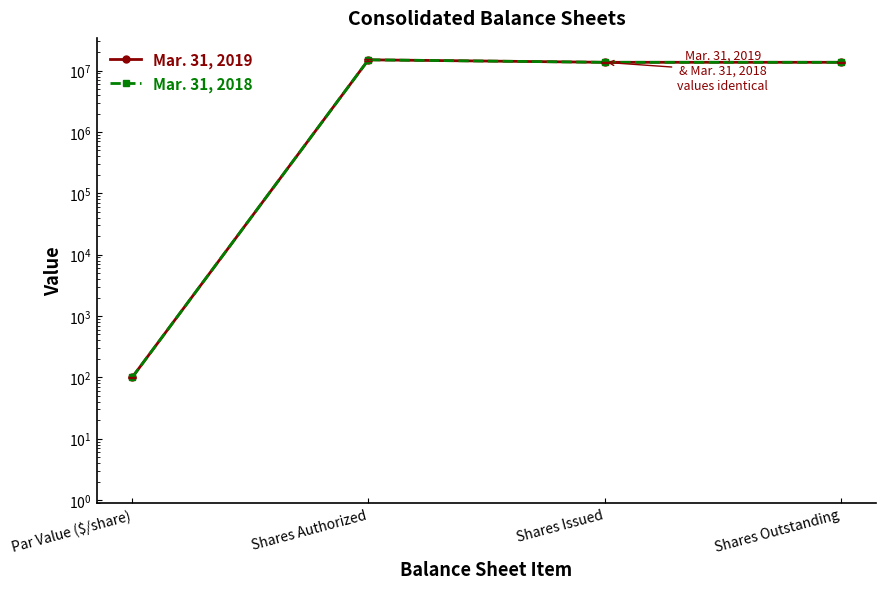

The value of Mar. 31, 2019 at Shares Authorized is 15000000. True or false?

True